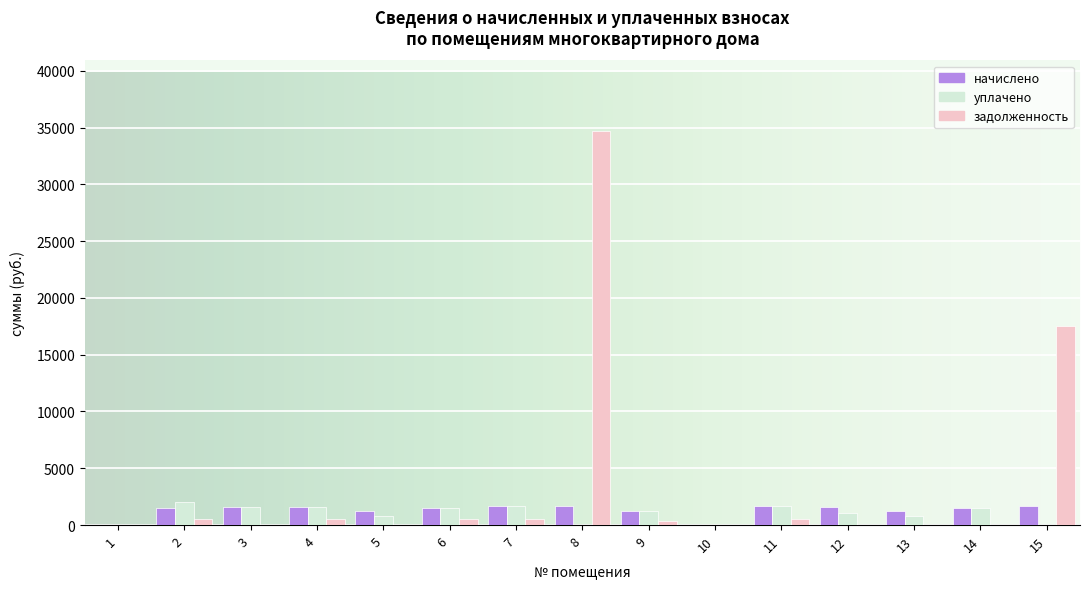

What is the greatest value displayed?

34665.8